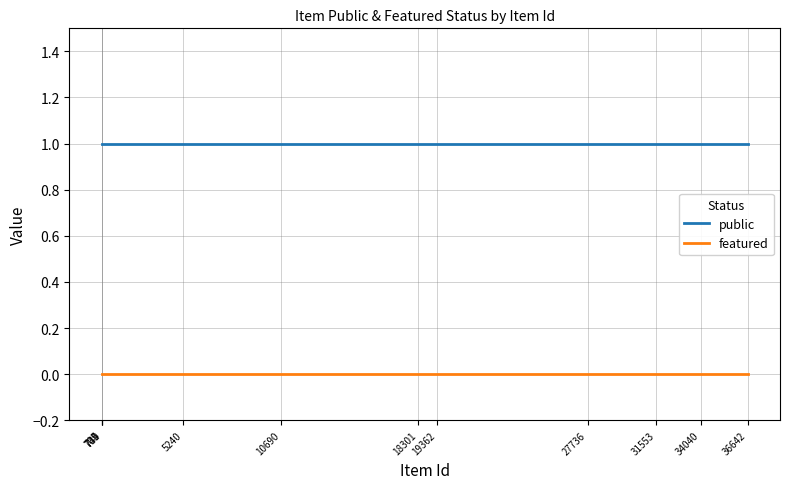

Does the chart display data point markers on the line(s)?

No